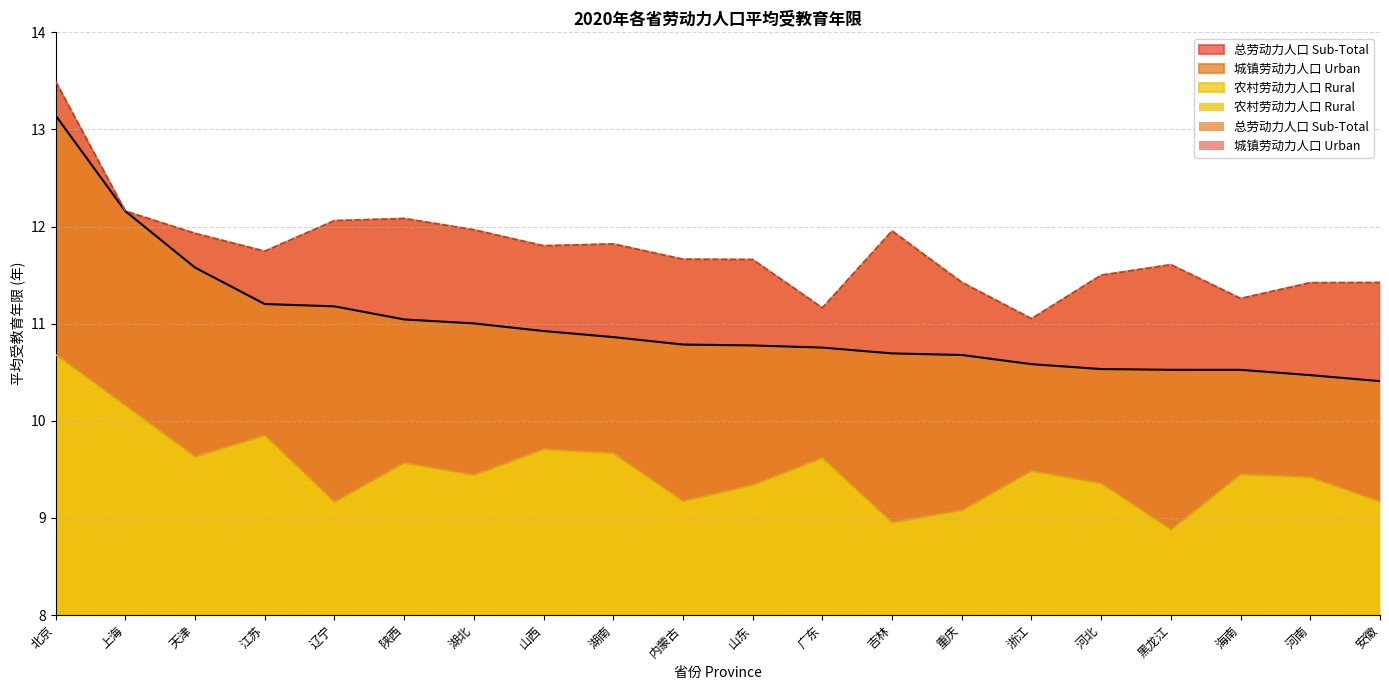

The 总劳动力人口 Sub-Total series shows 10.8 at 山东. True or false?

True